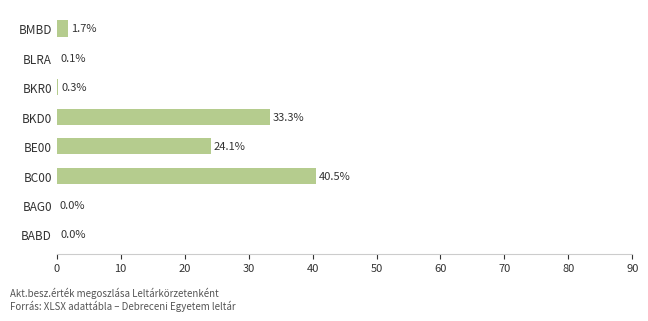

Read the value at BKD0.

33.3